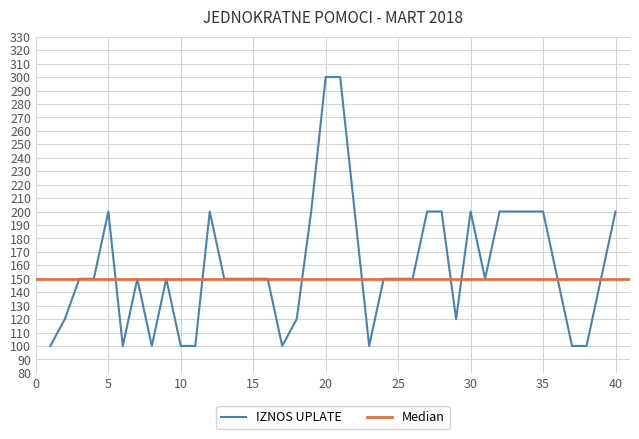

True or false: IZNOS UPLATE has a value of 310 at 40.

False